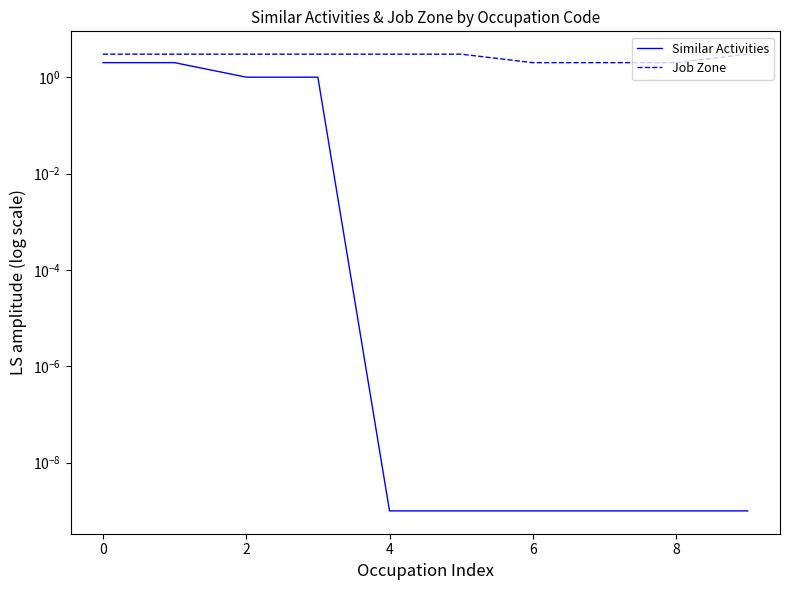

What are all the series names shown in the legend?

Similar Activities, Job Zone